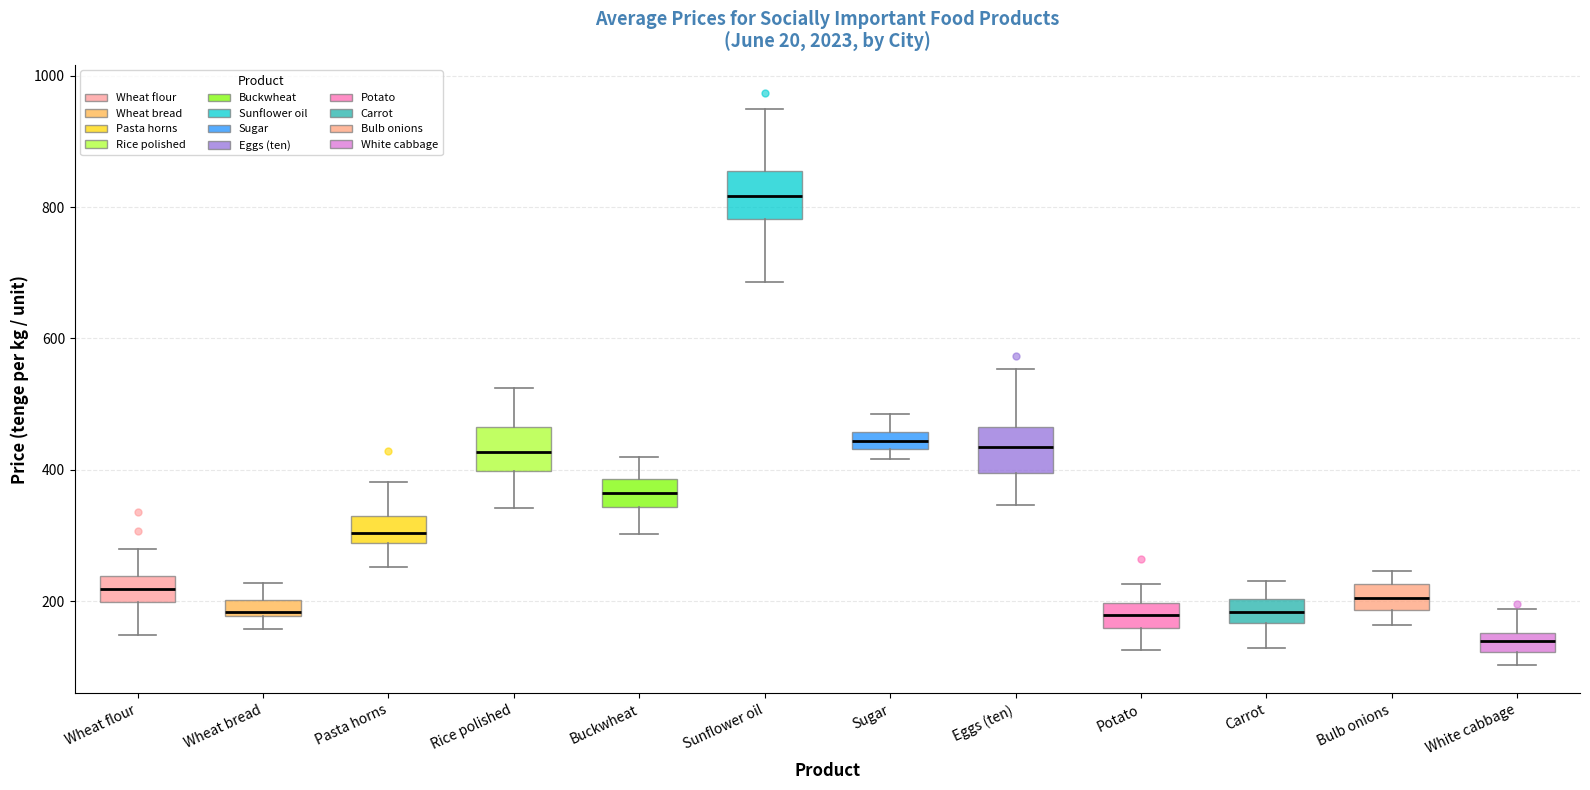

Where does the upper whisker of the box for Buckwheat end on the y-axis? The values are not printed on the chart, so give them approximately, as read against the axis.

420